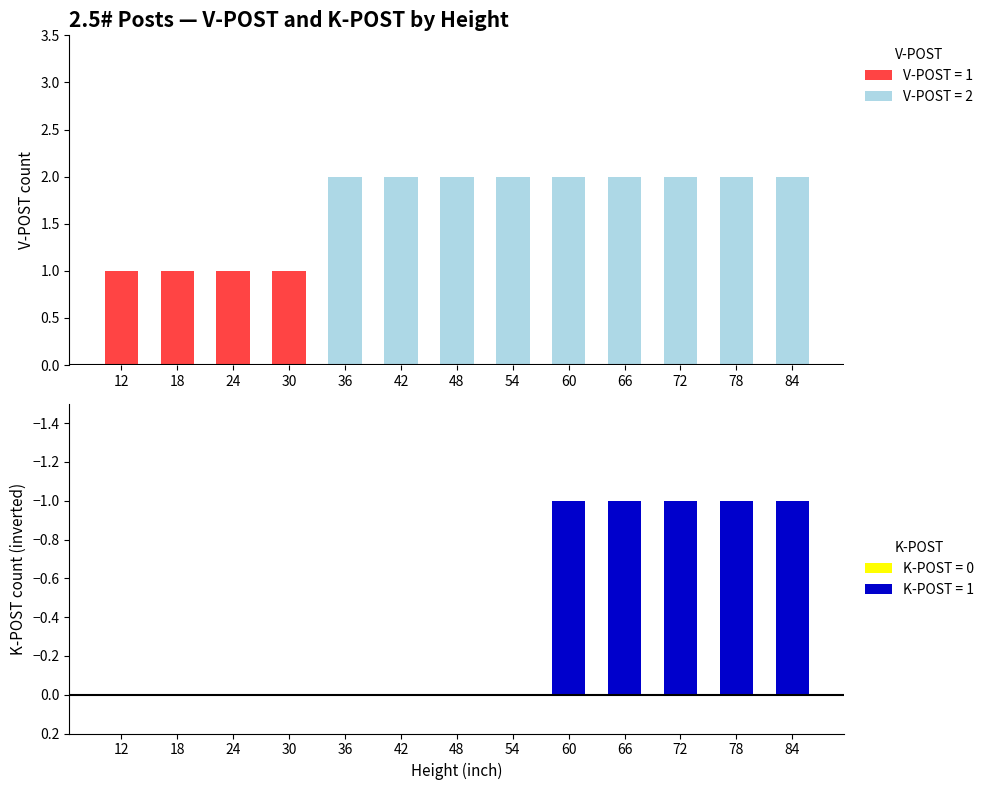

Reading right to left, transcribe all the data shown in this chart.

V-POST: 2	2	2	2	2	2	2	2	2	1	1	1	1
K-POST: 1	1	1	1	1	0	0	0	0	0	0	0	0